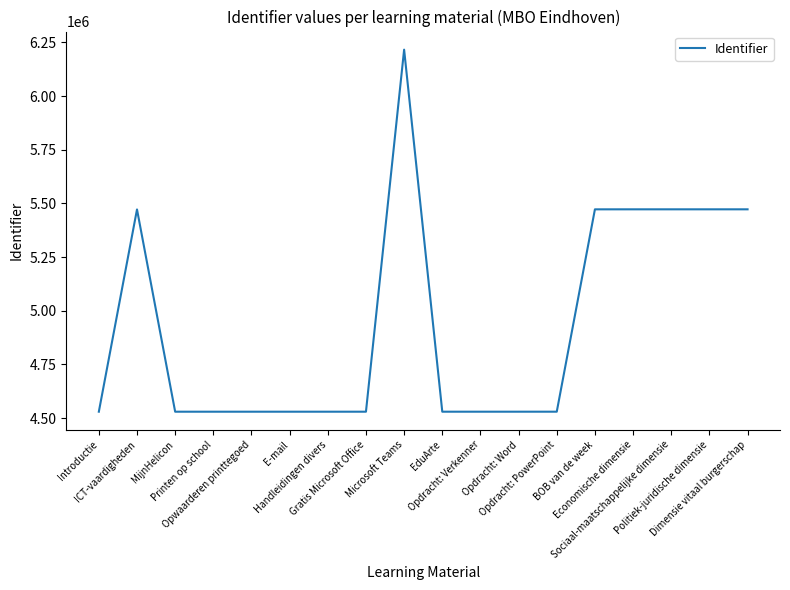

What is the difference between the maximum and minimum values?

1686424